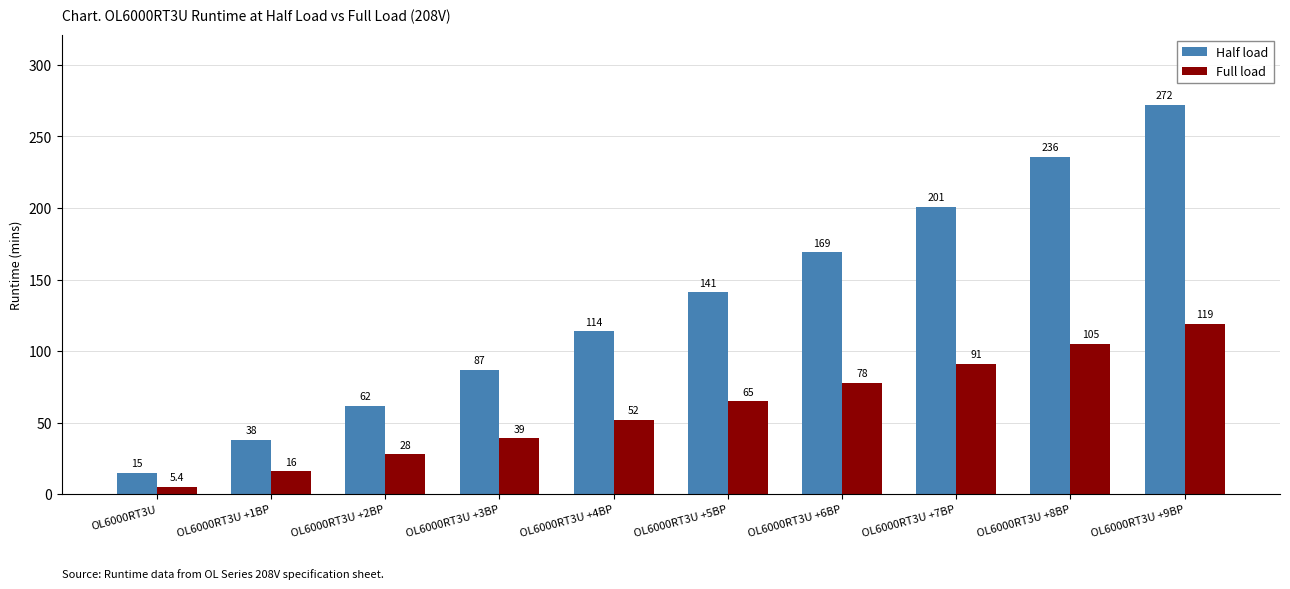

Which series has the largest total across all categories?

Half load